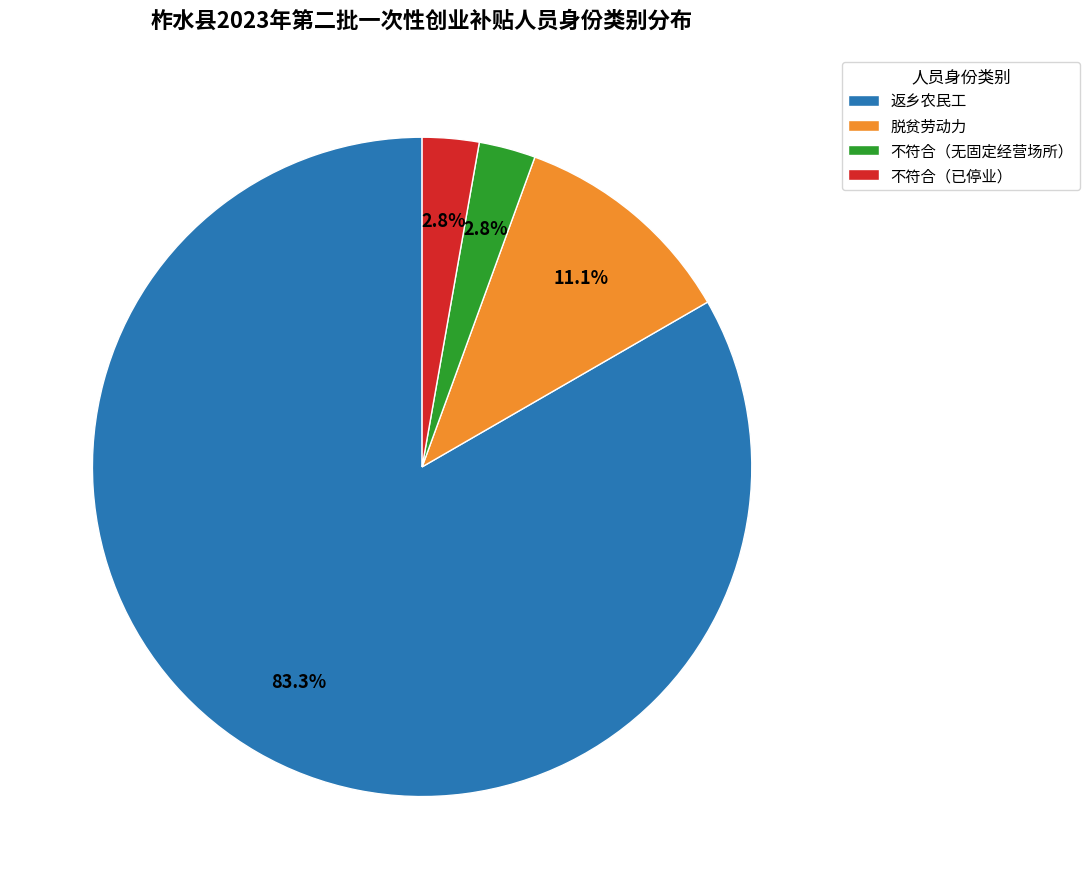

Between 脱贫劳动力 and 返乡农民工, which is larger?

返乡农民工